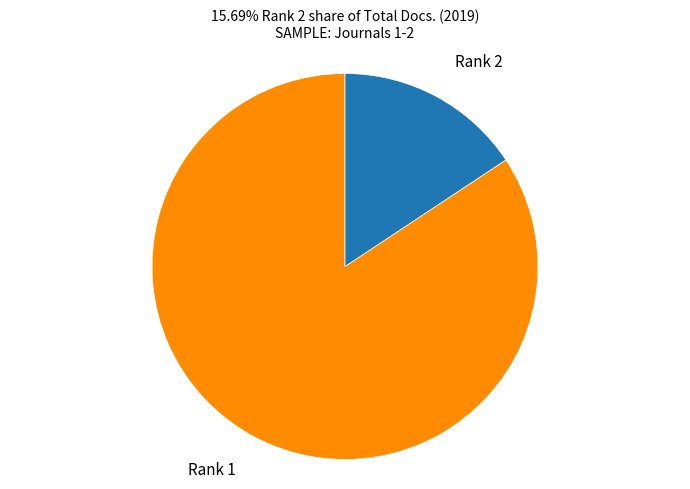

Is there any slice that represents more than half of the pie?

Yes